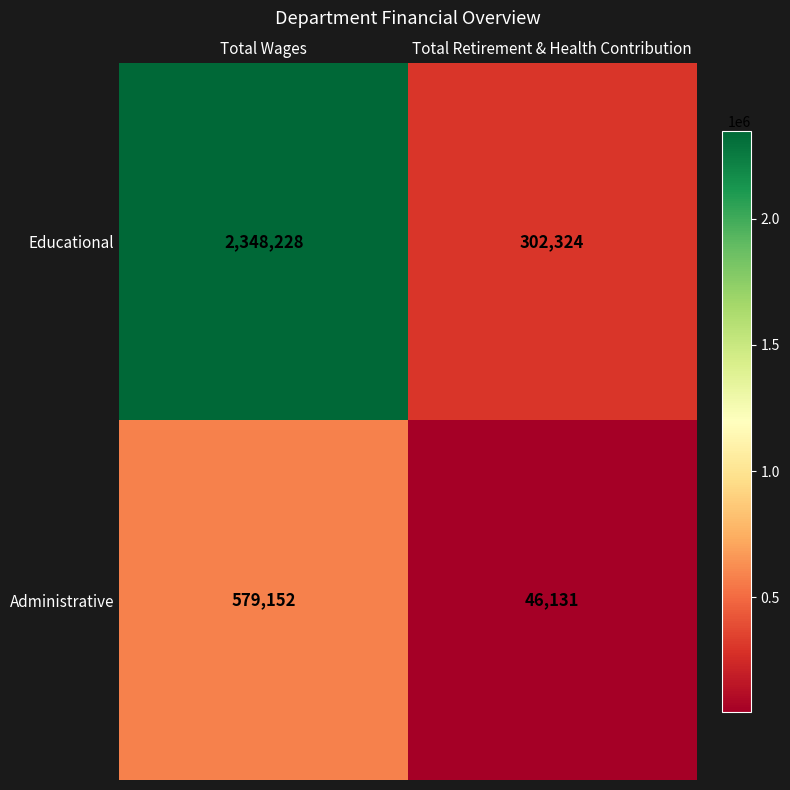

The value of Educational at Total Wages is 2348228. True or false?

True